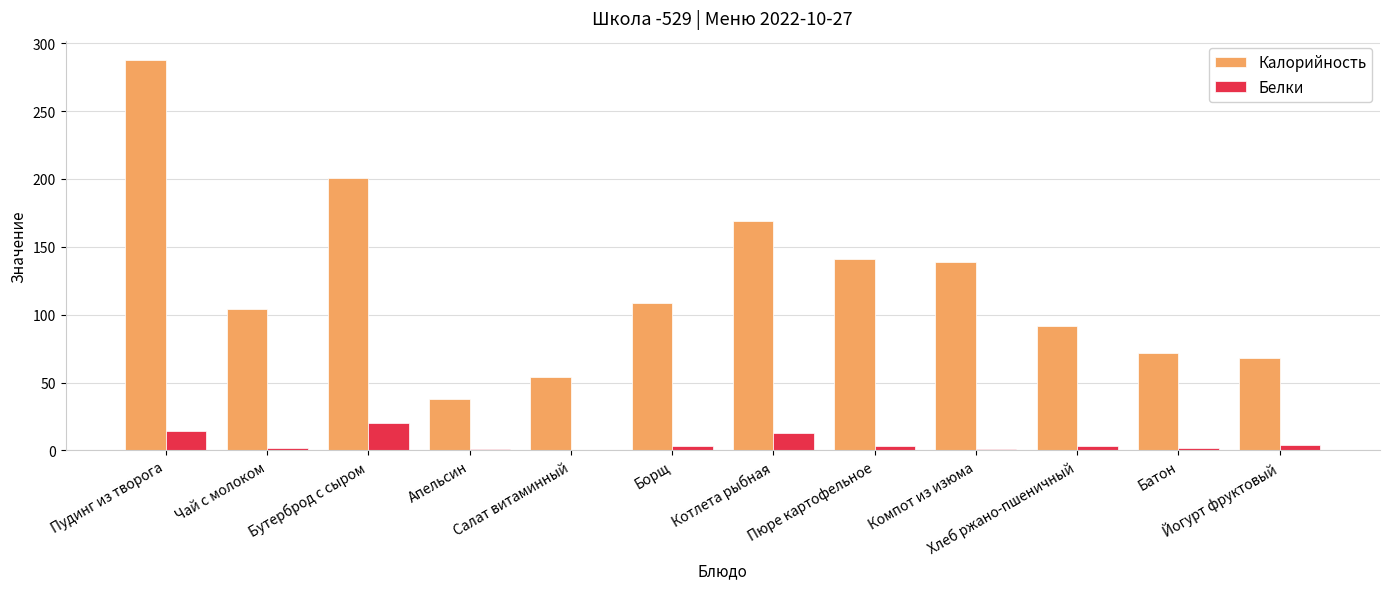

What is the sum of all Калорийность values?

1473.4